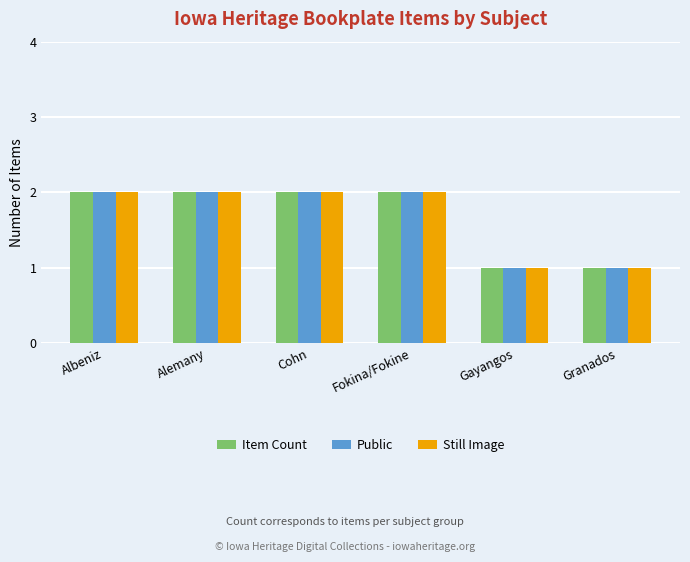

Is it true that Public equals 3 at Cohn?

False